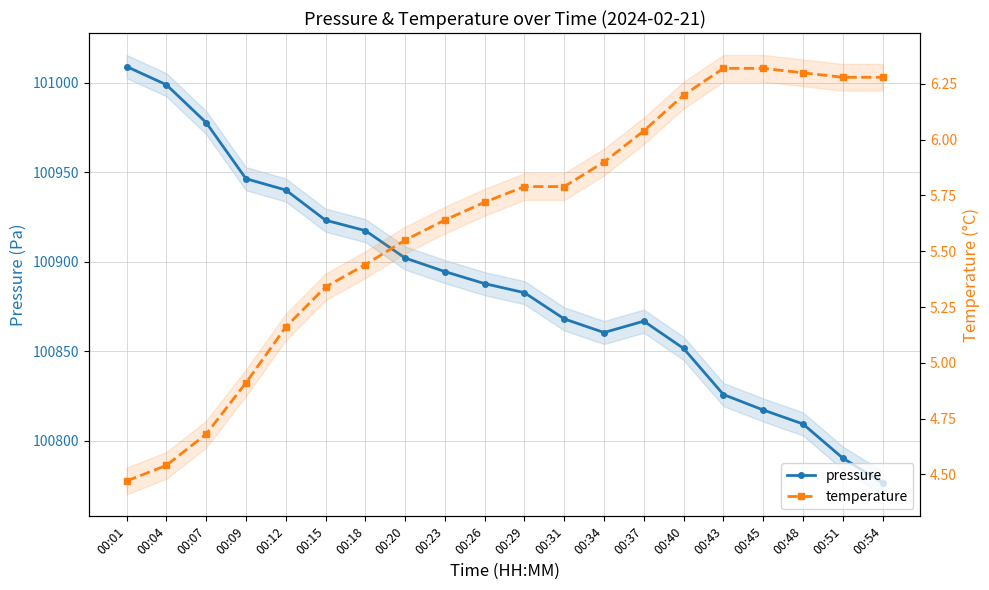

True or false: pressure and temperature cross at least once.

False